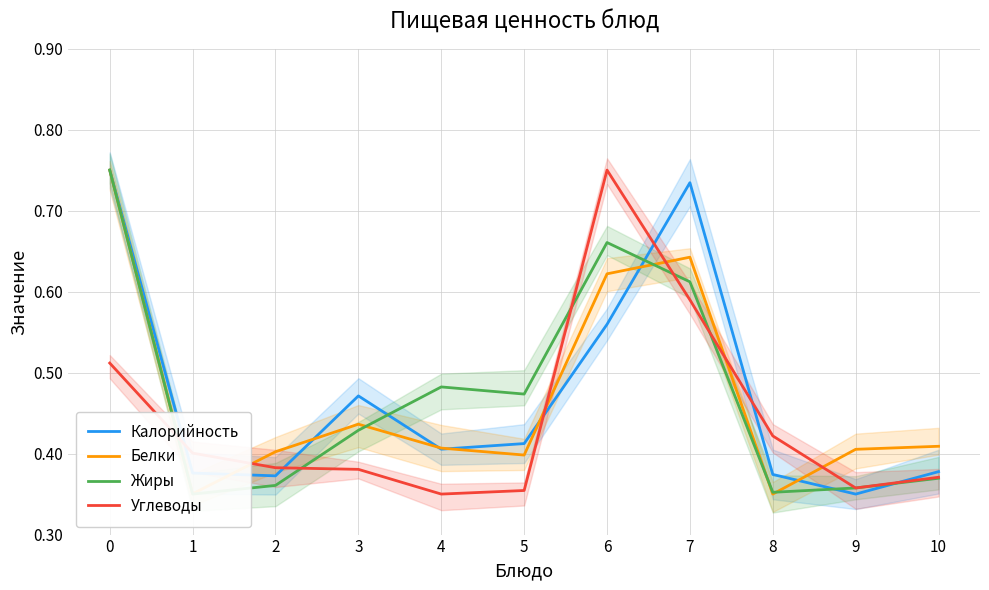

Reading left to right, list all the values displayed in this chart.

Калорийность: 0=0.7	1=0.4	2=0.4	3=0.5	4=0.4	5=0.4	6=0.6	7=0.7	8=0.4	9=0.3	10=0.4
Белки: 0=0.7	1=0.4	2=0.4	3=0.4	4=0.4	5=0.4	6=0.6	7=0.6	8=0.3	9=0.4	10=0.4
Жиры: 0=0.7	1=0.3	2=0.4	3=0.4	4=0.5	5=0.5	6=0.7	7=0.6	8=0.4	9=0.4	10=0.4
Углеводы: 0=0.5	1=0.4	2=0.4	3=0.4	4=0.3	5=0.4	6=0.7	7=0.6	8=0.4	9=0.4	10=0.4